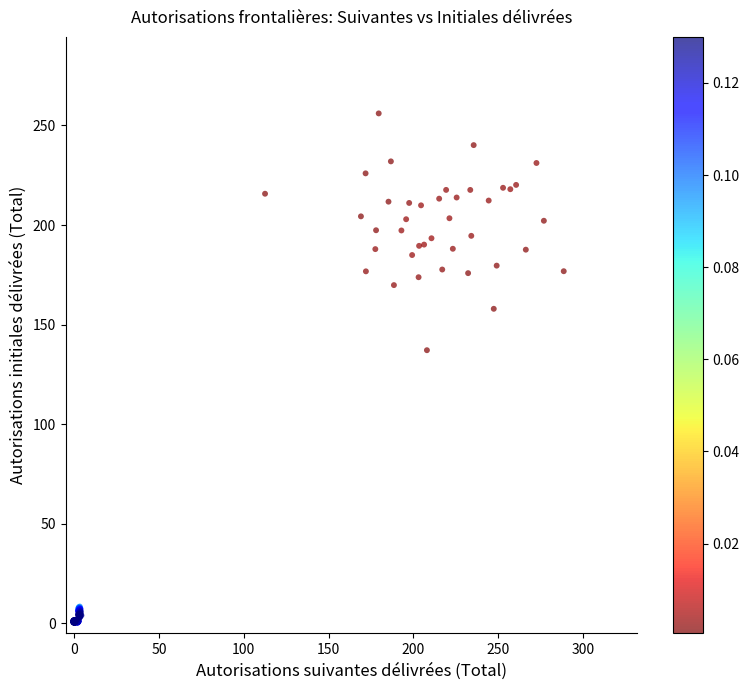

What Y value in the scatter plot is closest to 128?

137.2